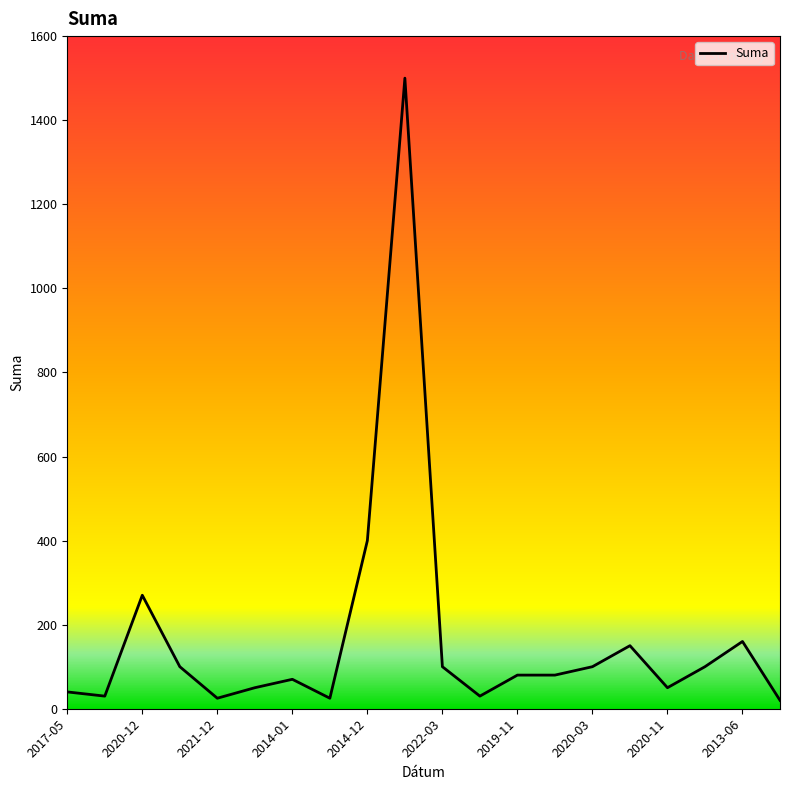

What is the difference between the maximum and minimum values?

1480